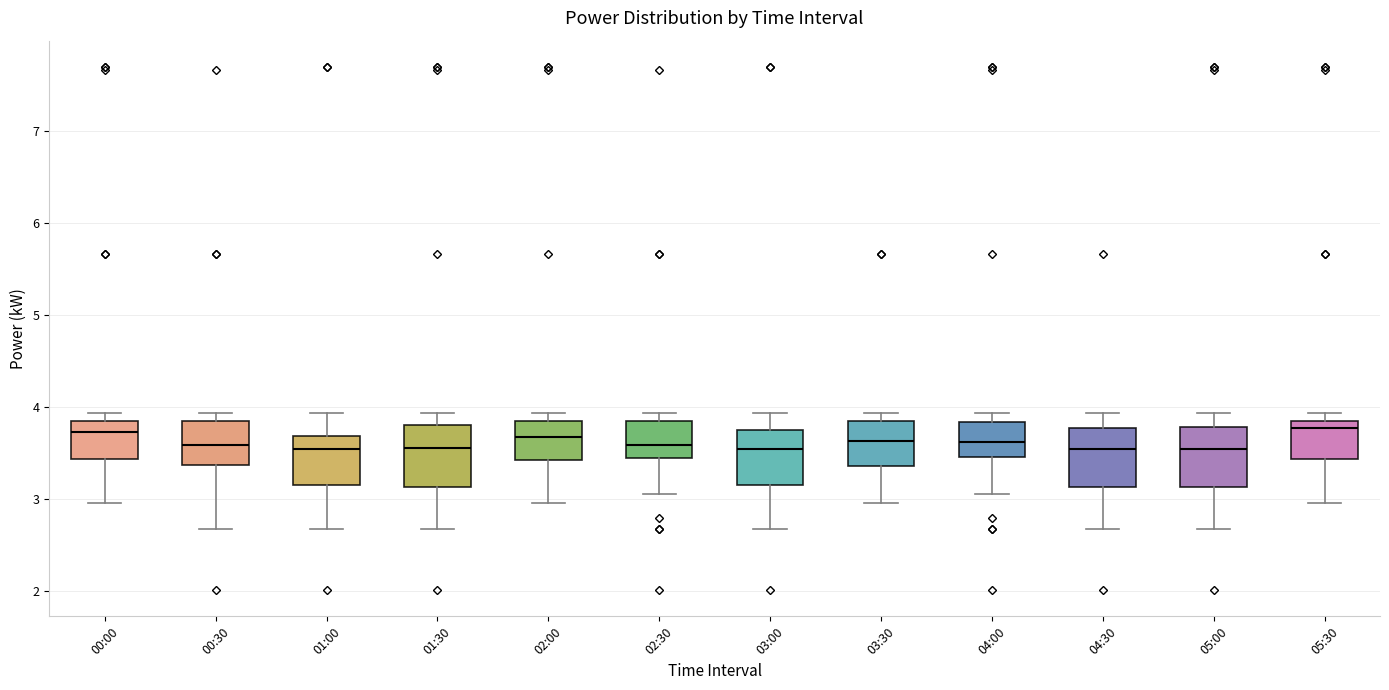

Where does the lower whisker of the box for 00:00 end on the y-axis? The values are not printed on the chart, so give them approximately, as read against the axis.

3.0